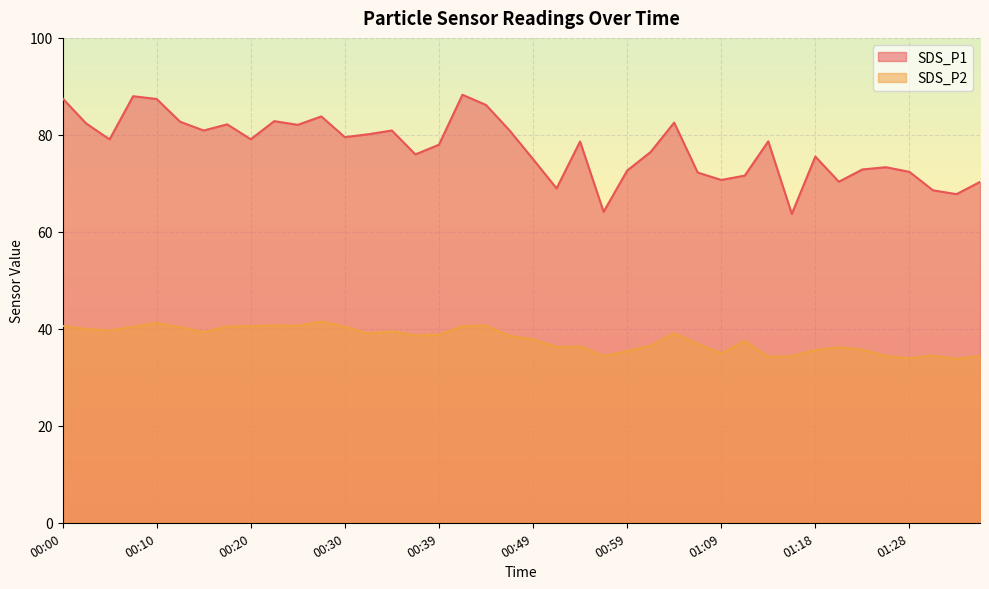

Which series has the largest range (max minus min)?

SDS_P1